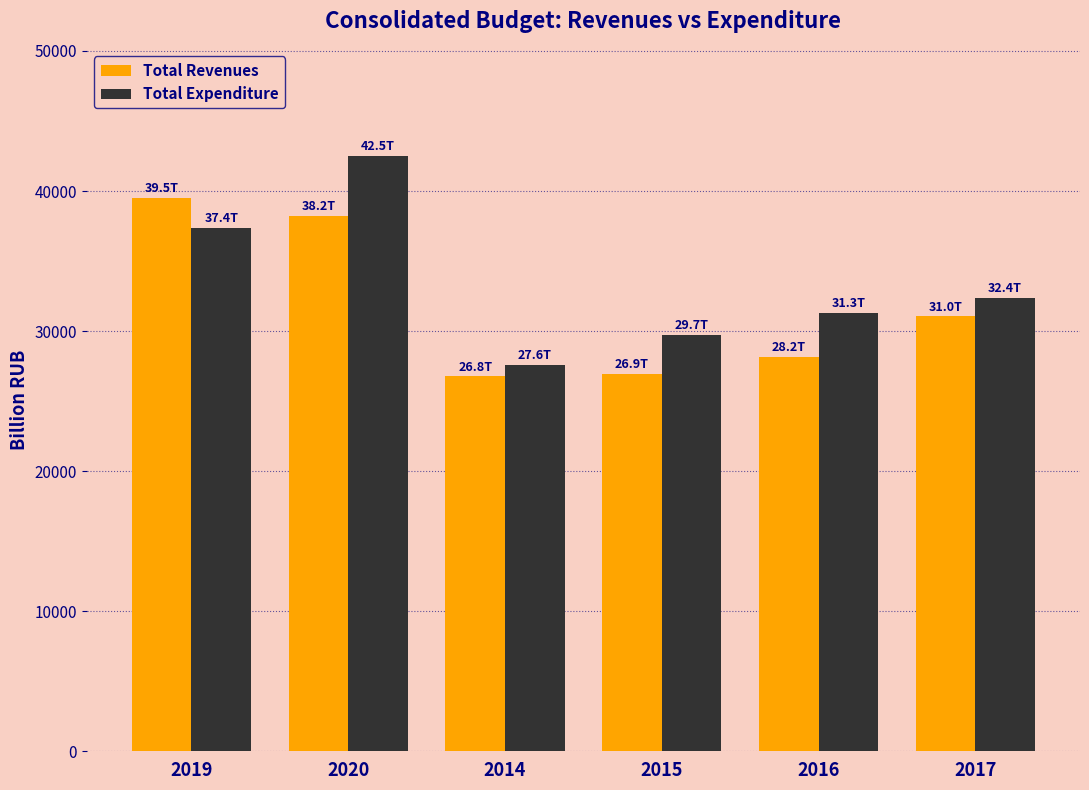

What position from the right is 2014?

4